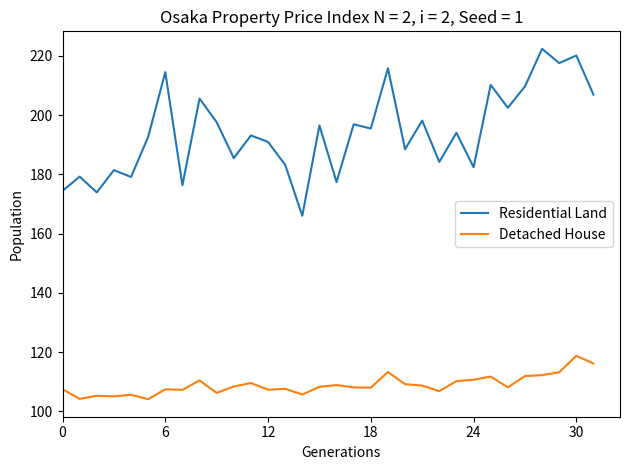

True or false: Residential Land has more than 1 points higher than both neighbors.

True